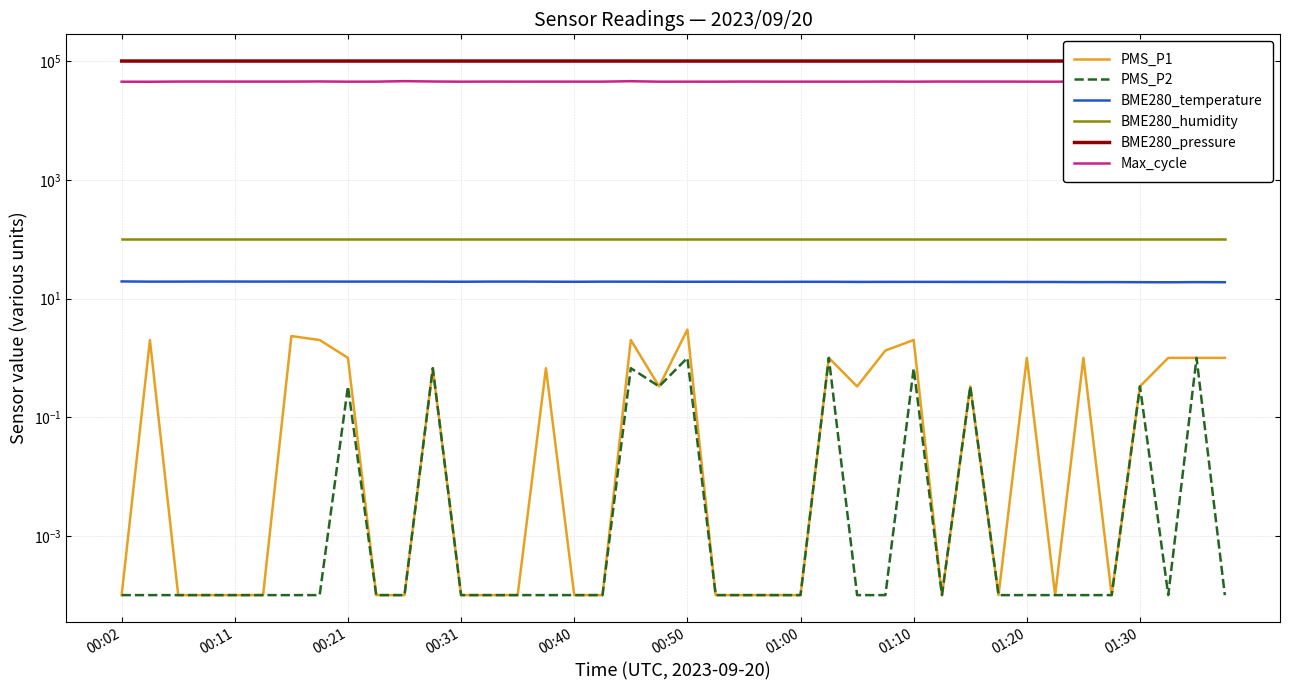

Reading left to right, transcribe all the data shown in this chart.

PMS_P1: 0.0	2.0	0.0	0.0	0.0	0.0	2.3	2.0	1.0	0.0	0.0	0.7	0.0	0.0	0.0	0.7	0.0	0.0	2.0	0.3	3.0	0.0	0.0	0.0	0.0	1.0	0.3	1.3	2.0	0.0	0.3	0.0	1.0	0.0	1.0	0.0	0.3	1.0	1.0	1.0
PMS_P2: 0.0	0.0	0.0	0.0	0.0	0.0	0.0	0.0	0.3	0.0	0.0	0.7	0.0	0.0	0.0	0.0	0.0	0.0	0.7	0.3	1.0	0.0	0.0	0.0	0.0	1.0	0.0	0.0	0.7	0.0	0.3	0.0	0.0	0.0	0.0	0.0	0.3	0.0	1.0	0.0
BME280_temperature: 19.4	19.3	19.3	19.4	19.4	19.3	19.3	19.4	19.3	19.3	19.3	19.3	19.2	19.3	19.3	19.2	19.2	19.3	19.3	19.2	19.2	19.2	19.2	19.1	19.2	19.2	19.1	19.1	19.1	19.1	19.1	19.1	19.0	19.0	18.9	18.9	18.9	18.8	18.9	18.9
BME280_humidity: 100.0	100.0	100.0	100.0	100.0	100.0	100.0	100.0	100.0	100.0	100.0	100.0	100.0	100.0	100.0	100.0	100.0	100.0	100.0	100.0	100.0	100.0	100.0	100.0	100.0	100.0	100.0	100.0	100.0	100.0	100.0	100.0	100.0	100.0	100.0	100.0	100.0	100.0	100.0	100.0
BME280_pressure: 101045.4	101016.2	101014.4	101027.9	101027.3	101035.6	101029.2	101030.9	101022.3	101024.8	101032.0	101021.8	101015.9	101026.7	101024.0	101011.1	101005.4	101018.1	101007.5	101006.7	100997.3	101003.3	101004.4	100990.5	100994.7	100984.9	100987.5	100988.9	100996.1	100996.3	100995.5	101001.0	100999.4	100996.9	100978.8	100979.6	100980.2	100971.8	100988.7	100987.5
Max_cycle: 45291.0	45217.0	45537.0	45583.0	45483.0	45494.0	45490.0	45722.0	45343.0	45411.0	46269.0	45667.0	45327.0	45481.0	45408.0	45452.0	45404.0	45405.0	46177.0	45332.0	45348.0	45333.0	45529.0	45371.0	45391.0	45382.0	45338.0	45532.0	45357.0	45589.0	45502.0	45511.0	45388.0	45286.0	45699.0	45405.0	45766.0	45394.0	55433.0	45300.0